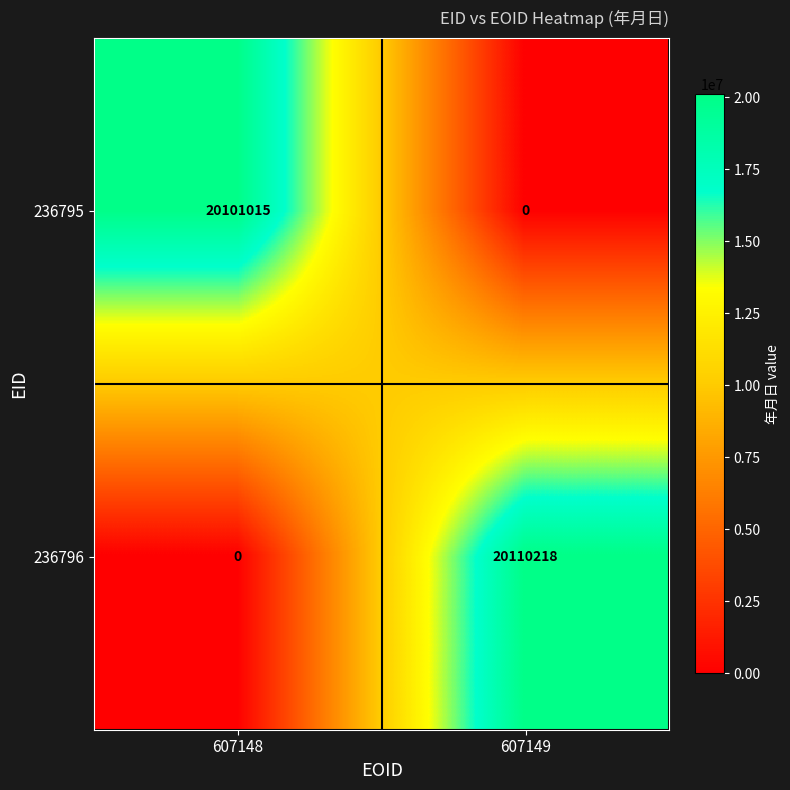

The 236796 series shows 7797730 at 607149. True or false?

False